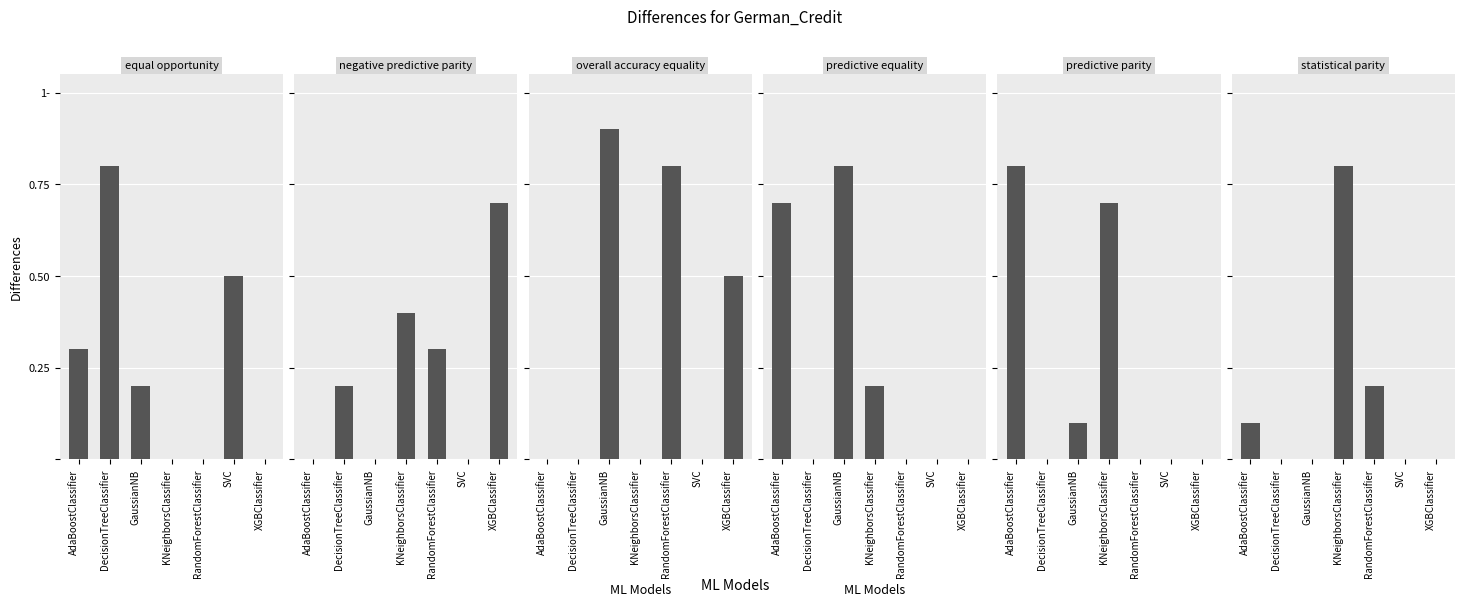

At which label does negative predictive parity reach its minimum?

AdaBoostClassifier